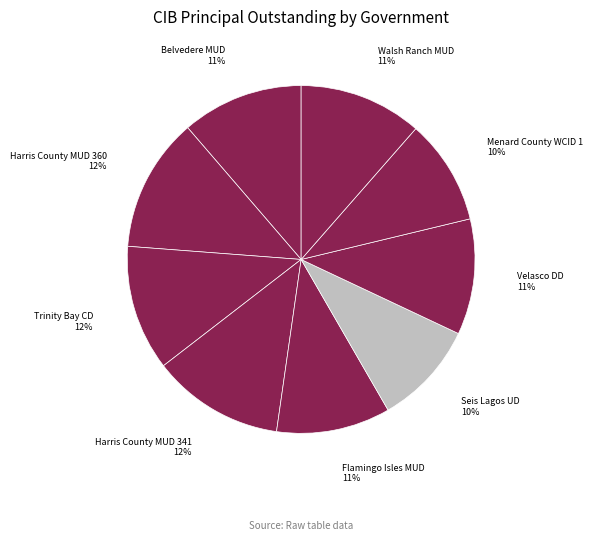

How many segments does this pie chart have?

9